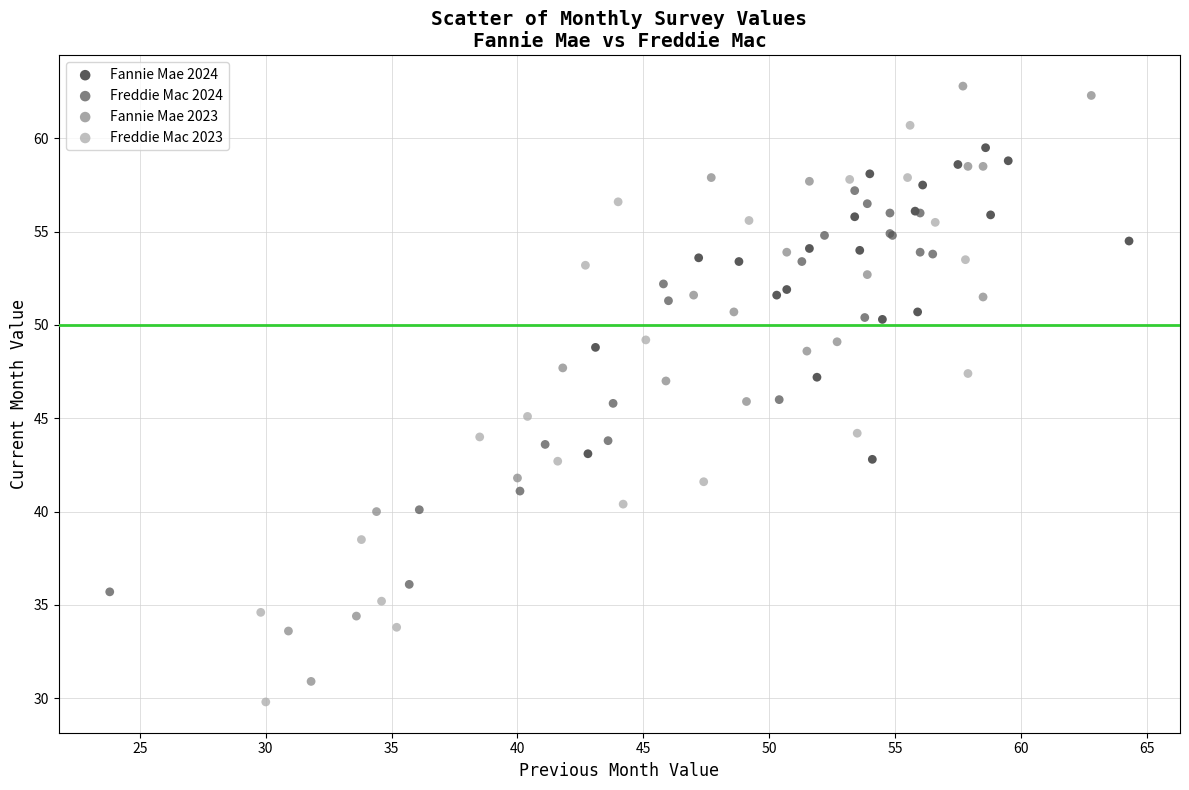

Which series has the largest Y range (max minus min)?

Fannie Mae 2023